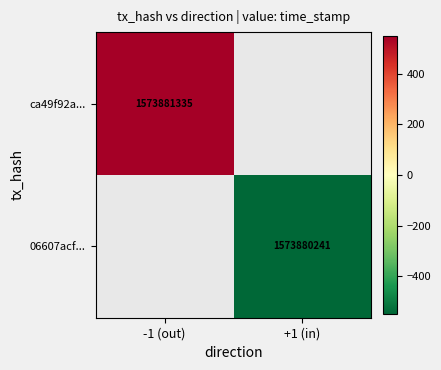

True or false: ca49f92a... has a value of 2238375870 at -1 (out).

False